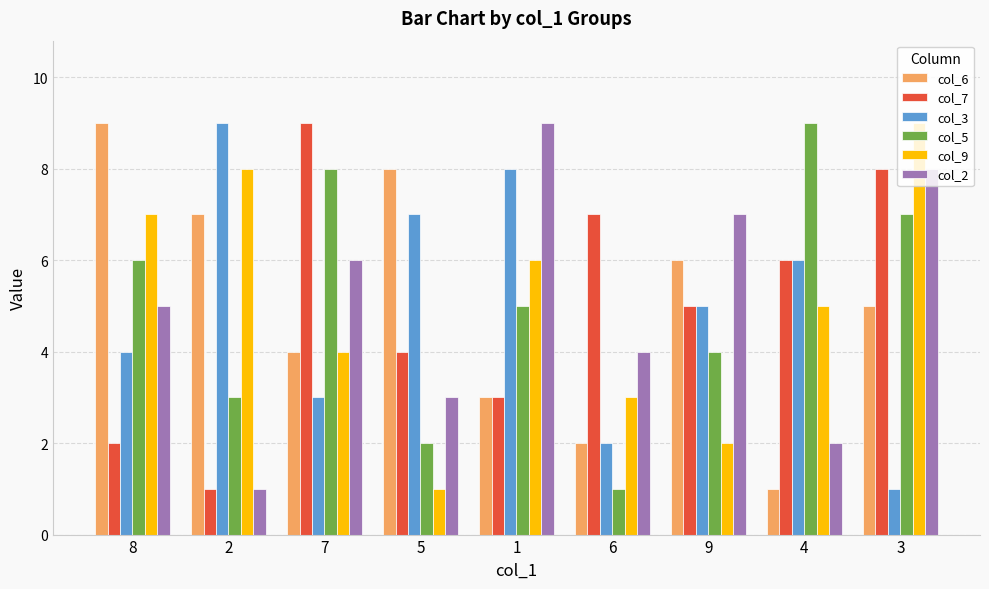

Which category has the lowest value in the col_3 series?

3